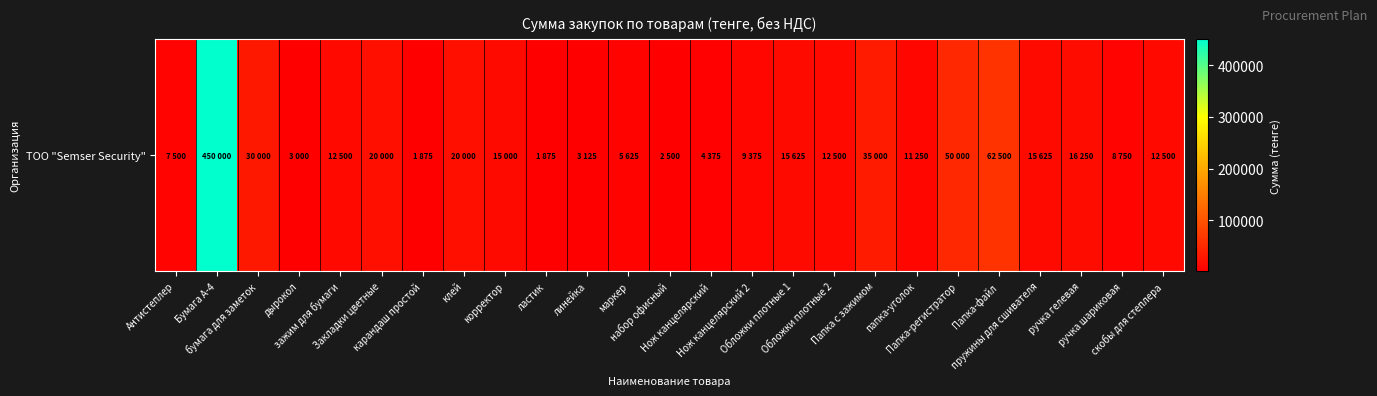

The value at Папка-регистратор is 50000. True or false?

True